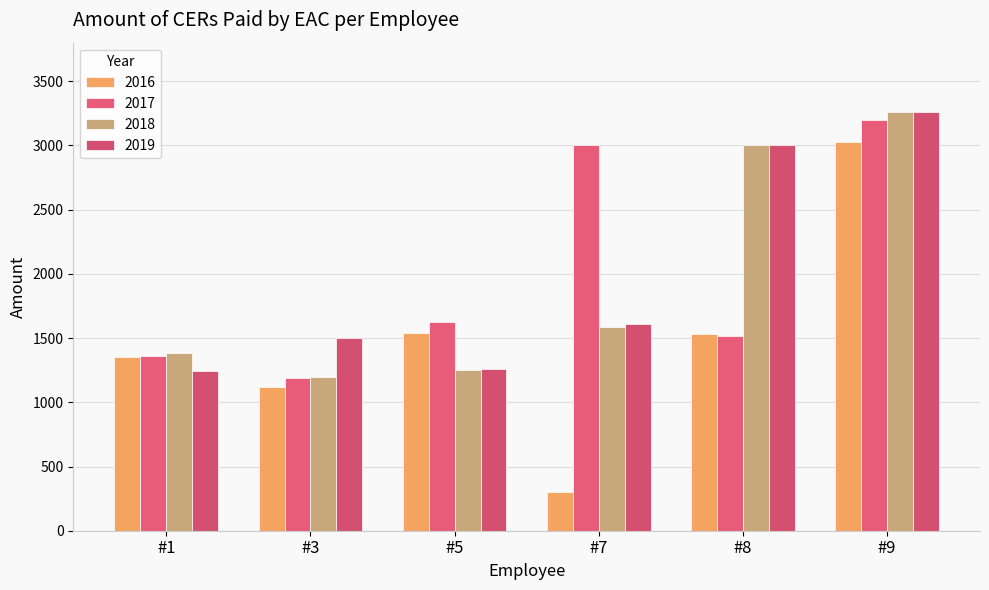

Reading right to left, extract all data points from this chart.

2016: 3029.7	1534.7	299.4	1541.6	1116.0	1356.1
2017: 3195.0	1518.5	2999.4	1622.0	1192.0	1358.1
2018: 3262.5	2999.4	1586.7	1248.0	1200.3	1387.0
2019: 3262.5	2999.4	1611.9	1262.1	1501.2	1242.7